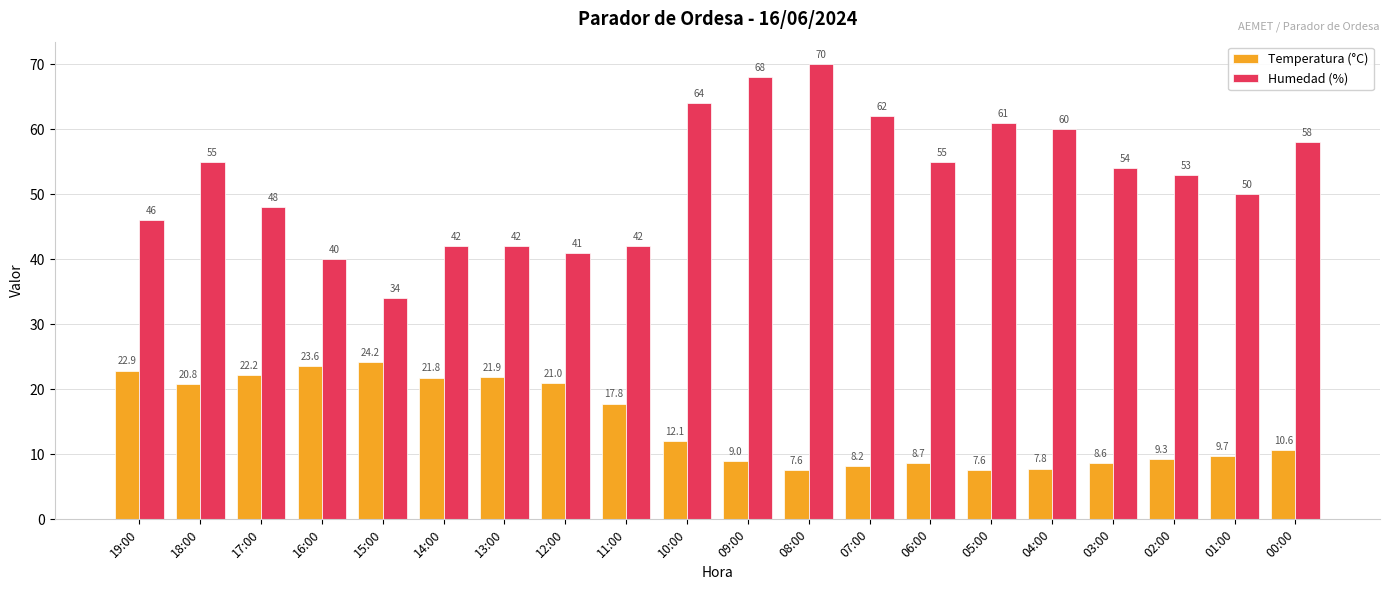

Reading left to right, transcribe all the data shown in this chart.

Temperatura (°C): 22.9	20.8	22.2	23.6	24.2	21.8	21.9	21.0	17.8	12.1	9.0	7.6	8.2	8.7	7.6	7.8	8.6	9.3	9.7	10.6
Humedad (%): 46.0	55.0	48.0	40.0	34.0	42.0	42.0	41.0	42.0	64.0	68.0	70.0	62.0	55.0	61.0	60.0	54.0	53.0	50.0	58.0